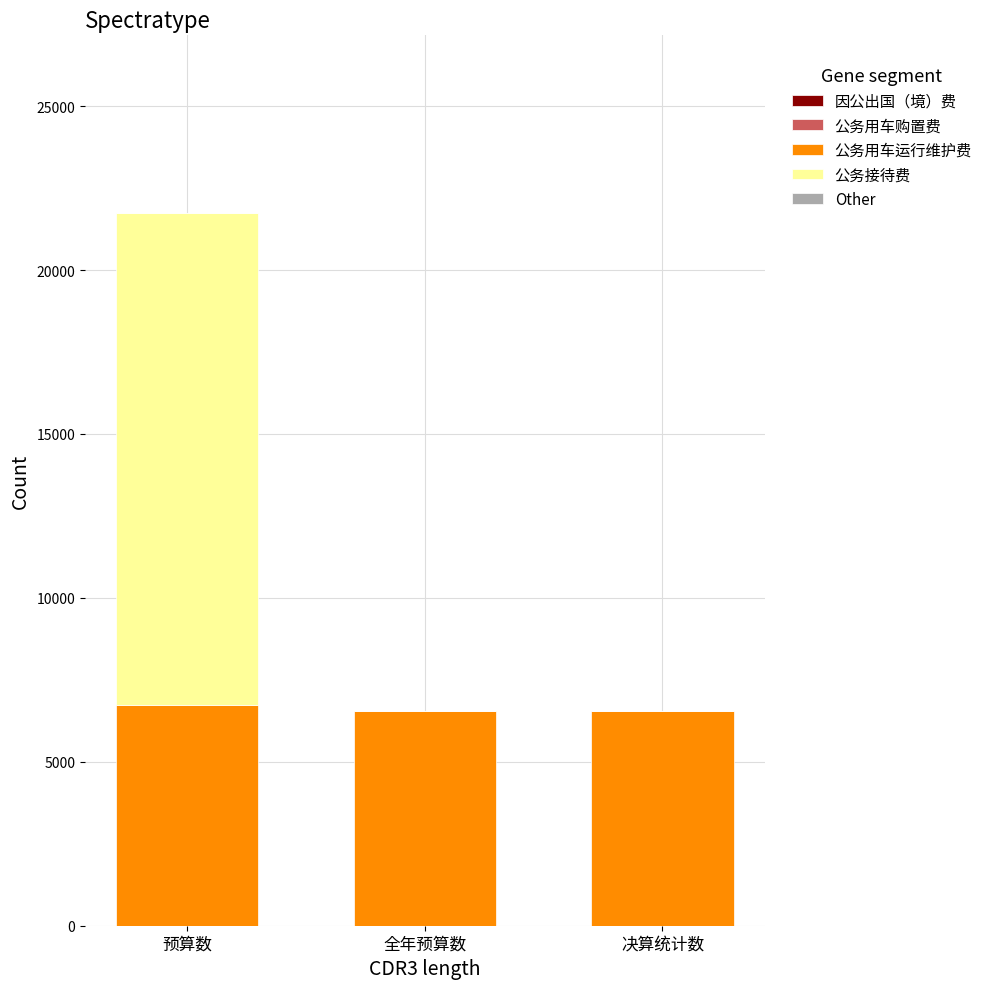

Reading left to right, list the values for the 公务用车运行维护费 series.

预算数=6729.1	全年预算数=6552.5	决算统计数=6552.5